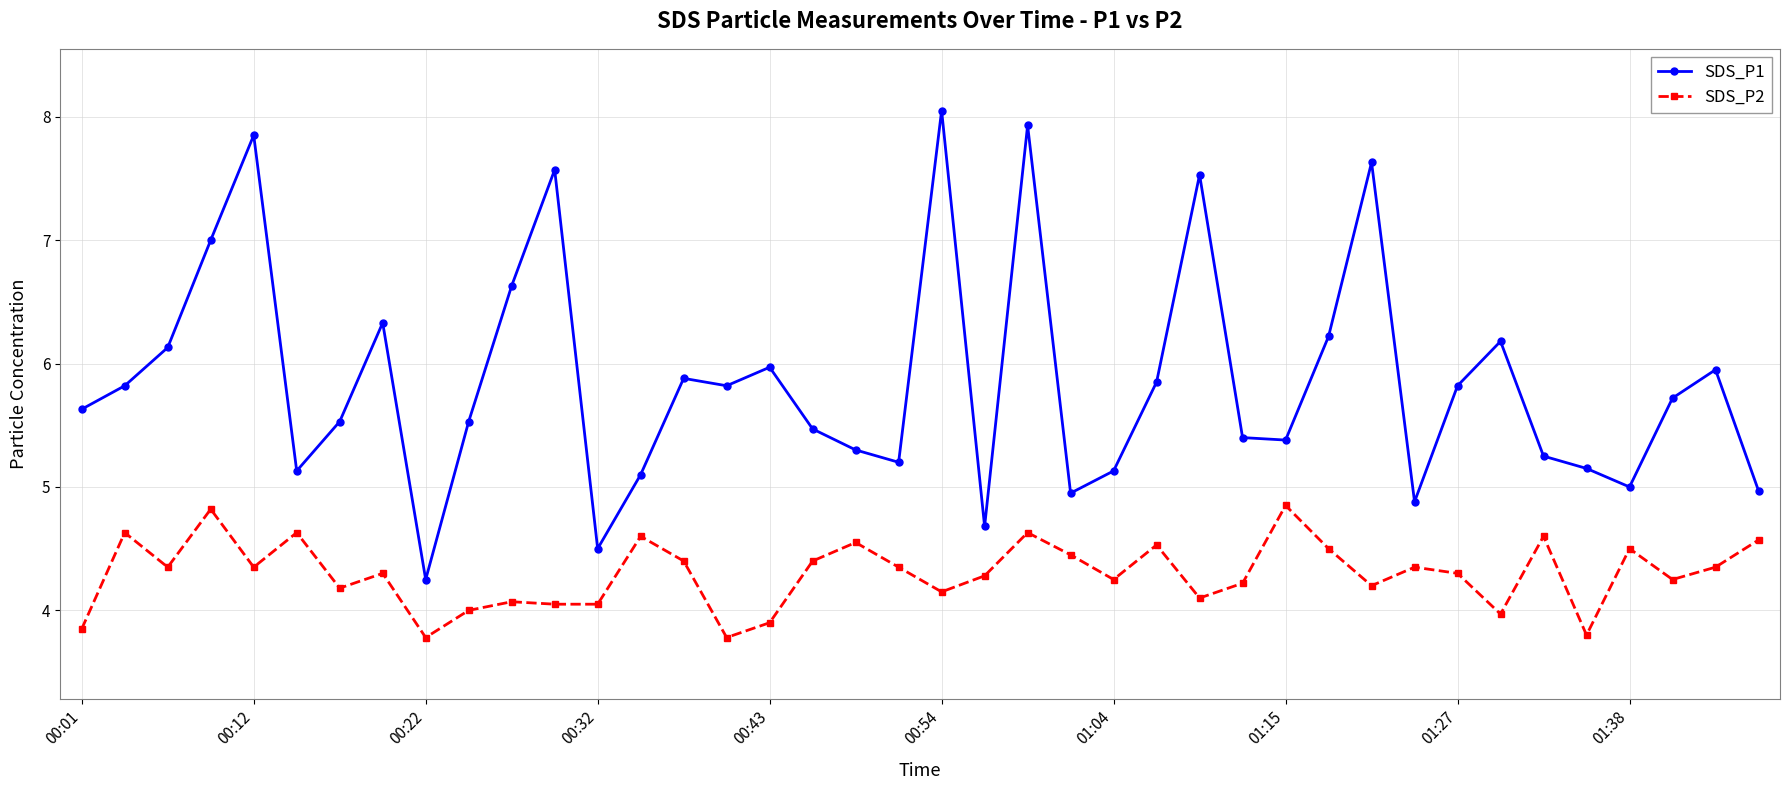

How many lines are shown in the chart?

2